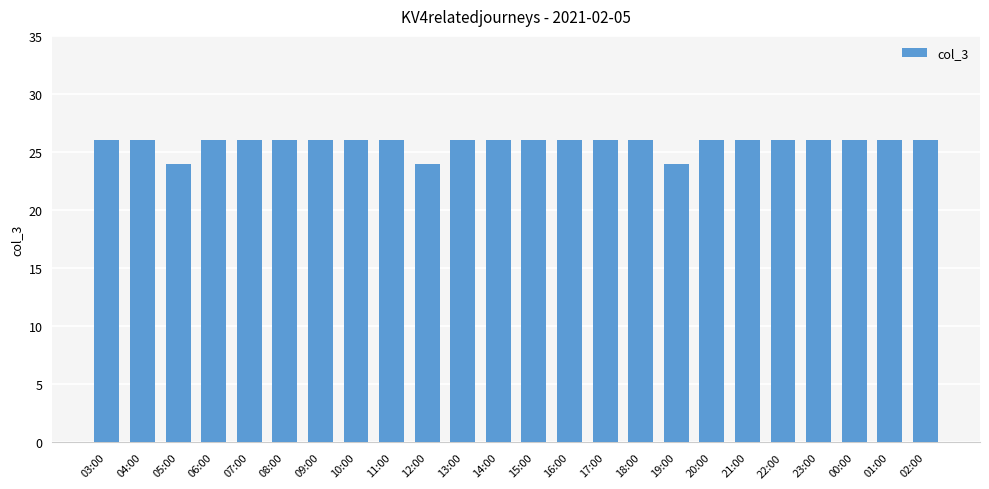

What is the average value?

26